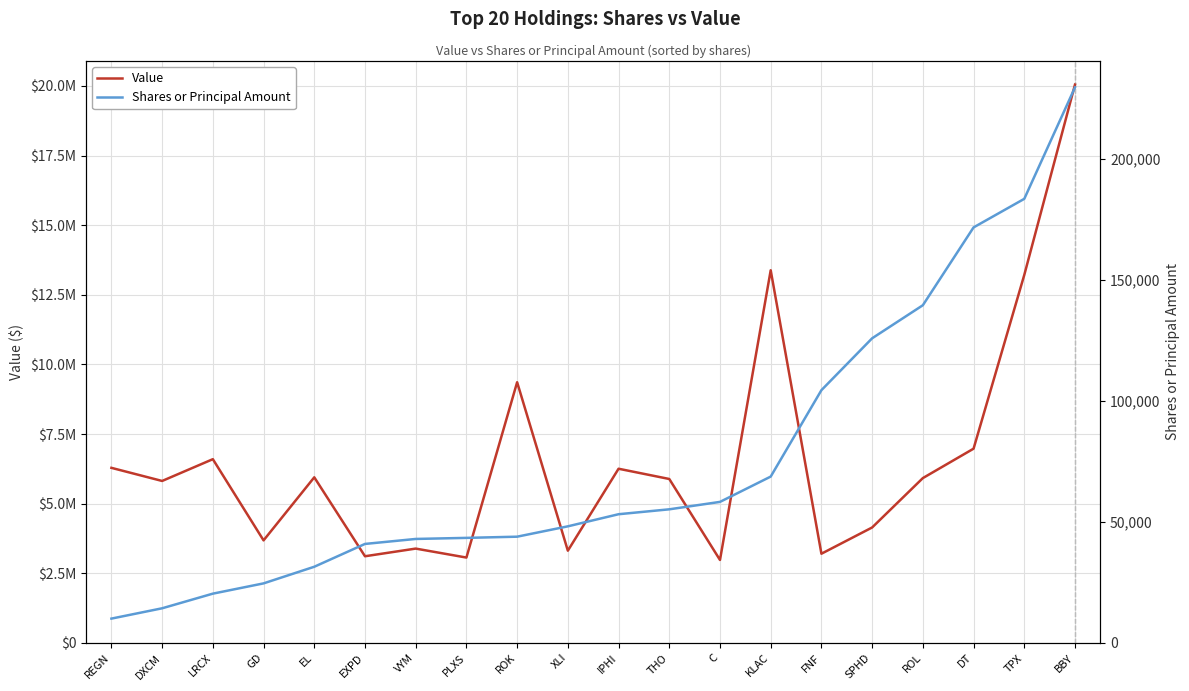

What is the difference between the maximum and minimum values in the Value series?

17066000